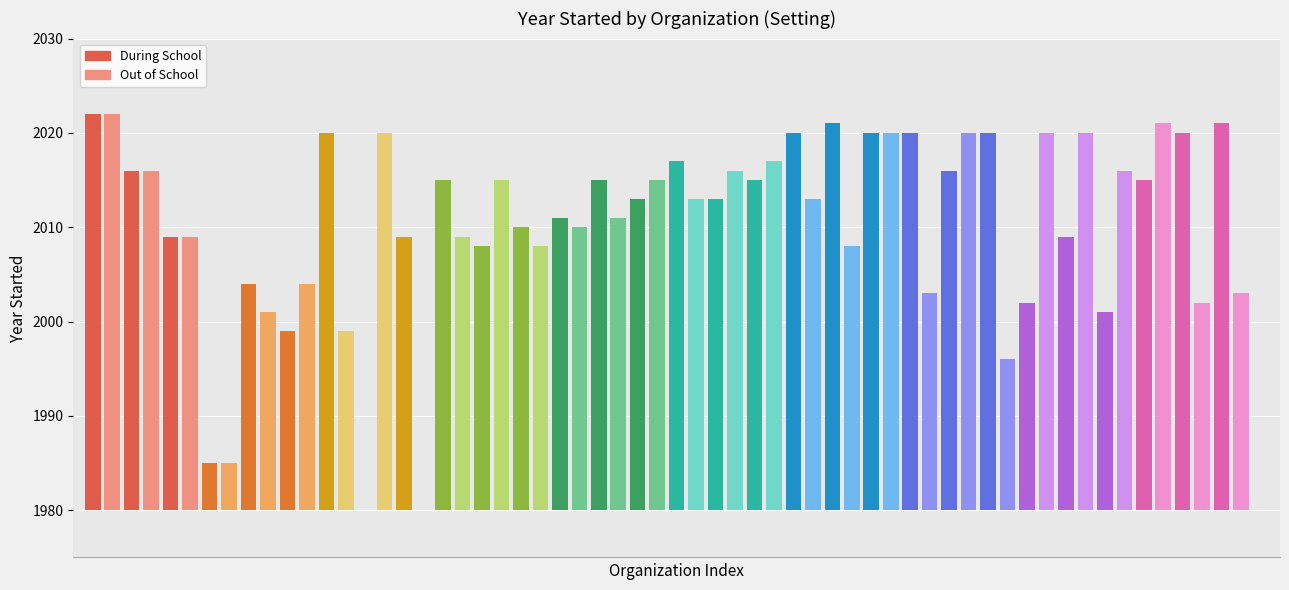

Count the number of categories in the chart.

30